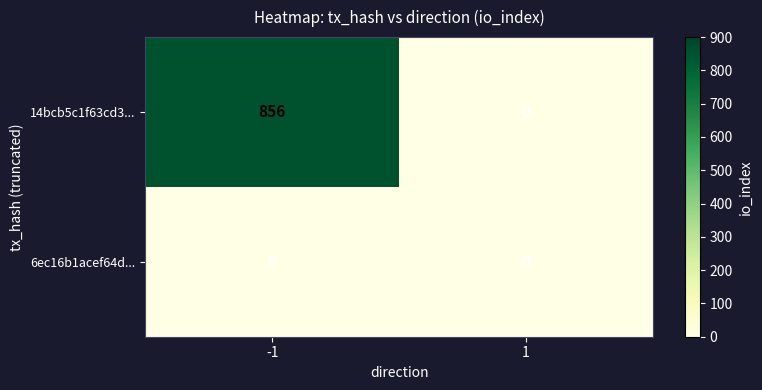

Rank the categories by 14bcb5c1f63cd3... value from lowest to highest.

1, -1